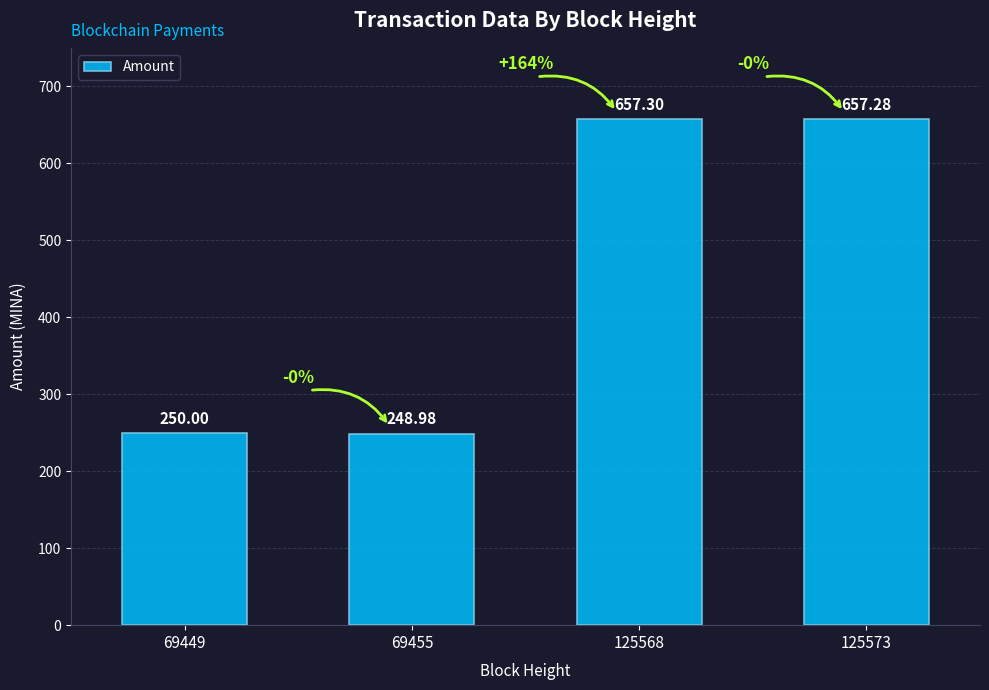

What is the value of the 4th bar from the left?

657.3